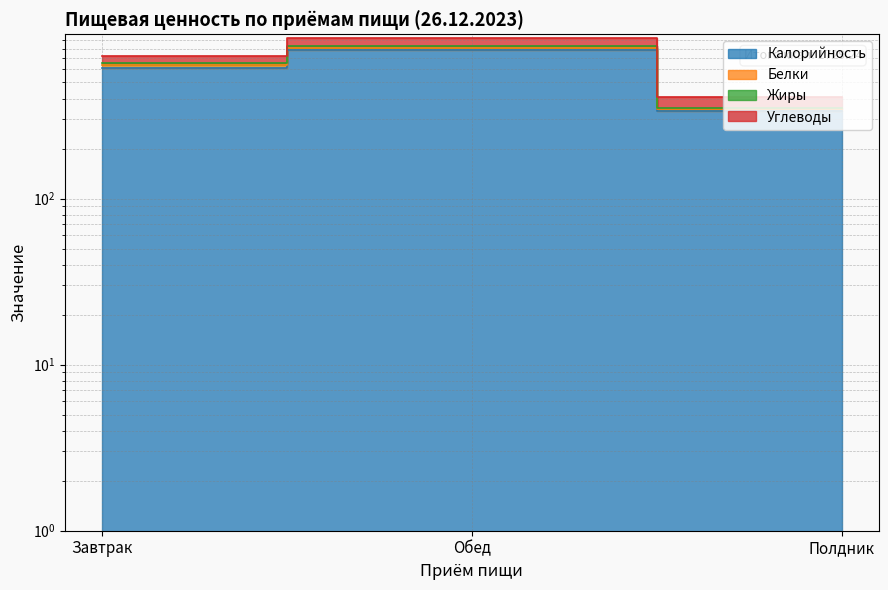

Is the value of Калорийность at Полдник greater than the value of Жиры at Полдник?

No